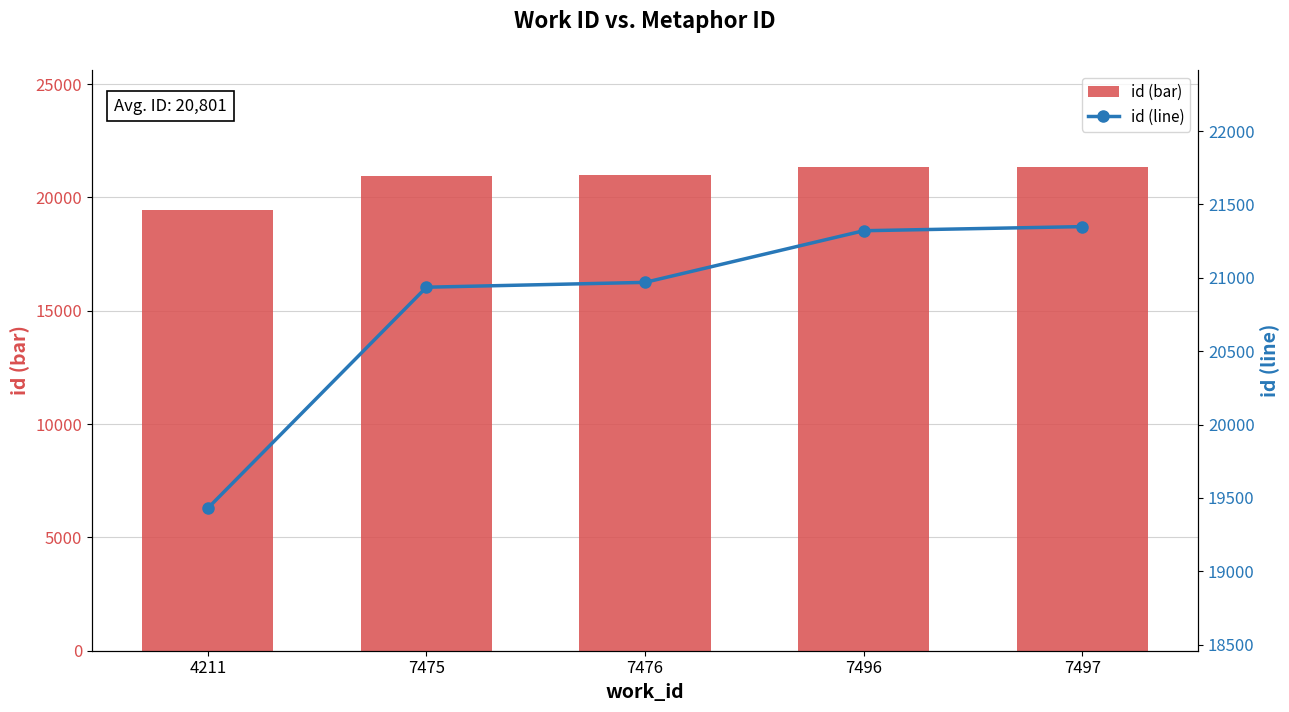

Is the value of id (line) at 7475 greater than the value of id (bar) at 7497?

No